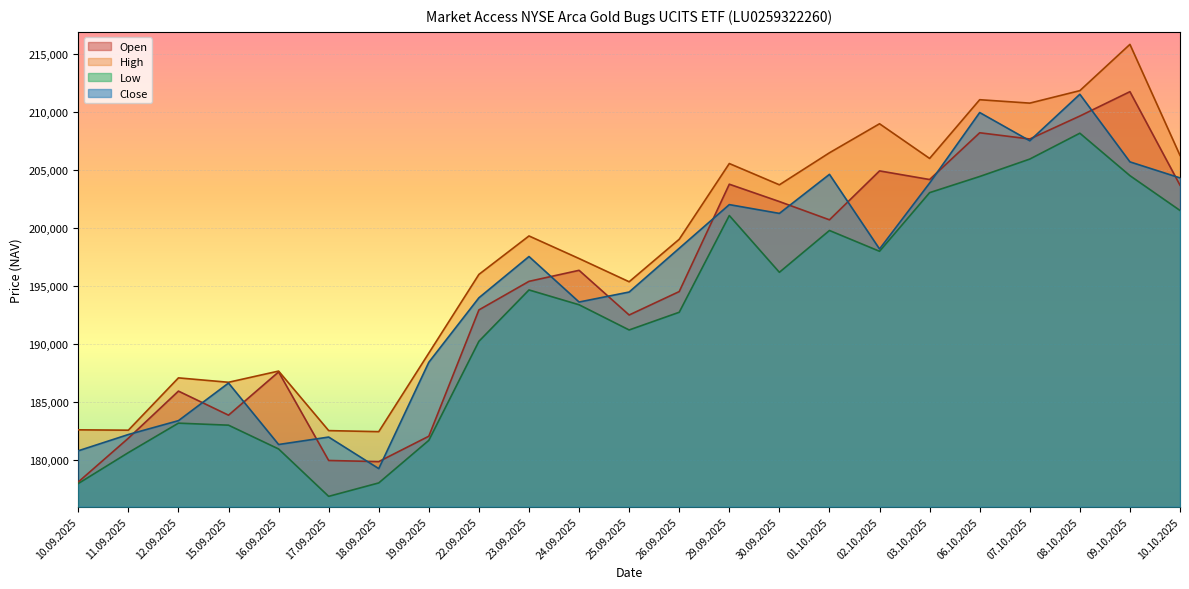

Which series changed the most between 01.10.2025 and 06.10.2025?

Open